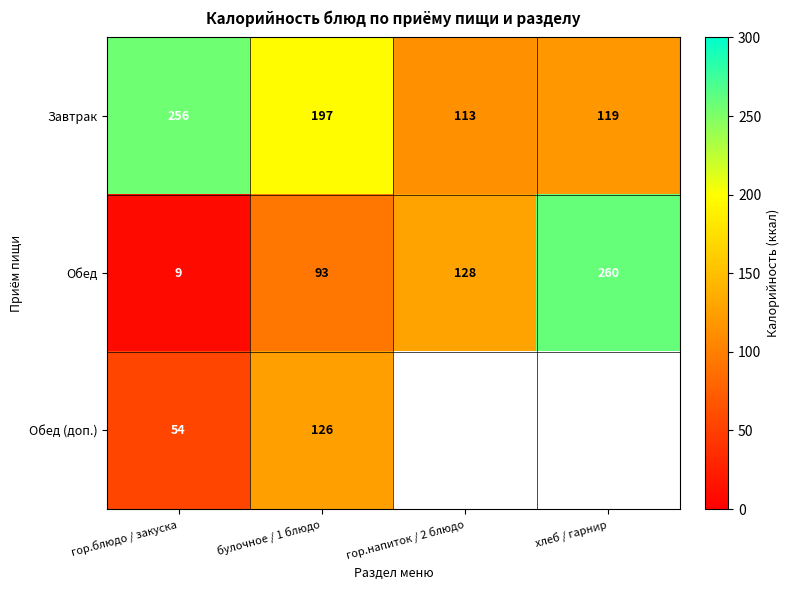

What is the total value across all series at булочное / 1 блюдо?

416